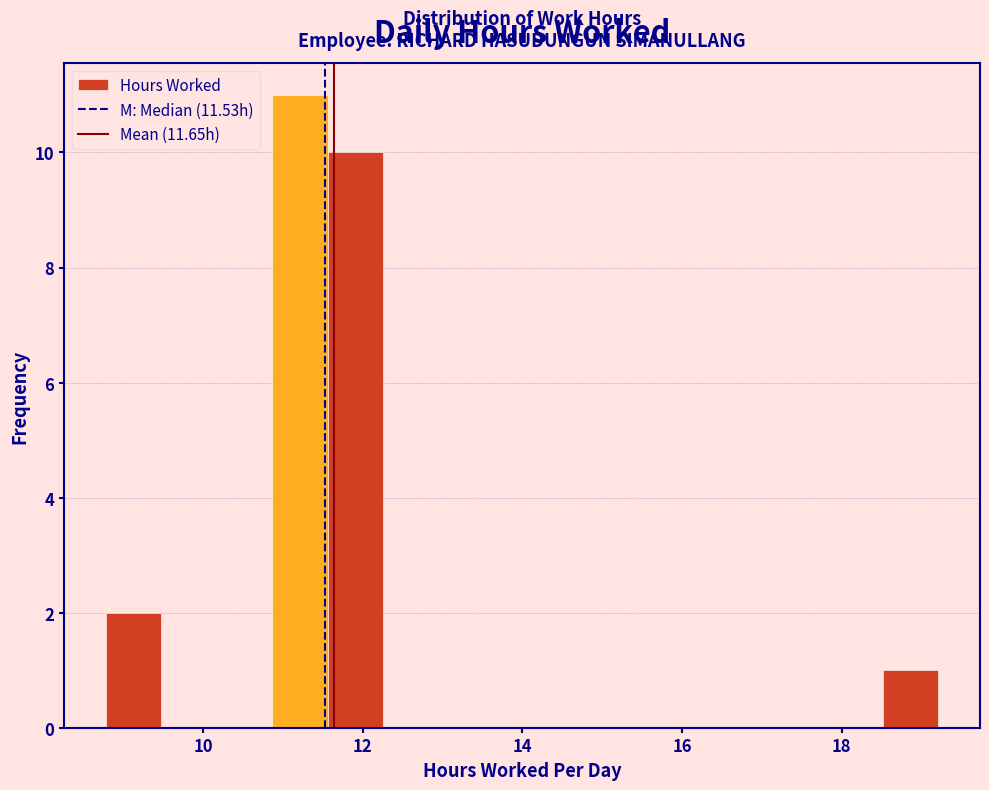

Around what value on the x-axis is the tallest bar? Give the approximate position of its centre, as read against the axis.

11.2